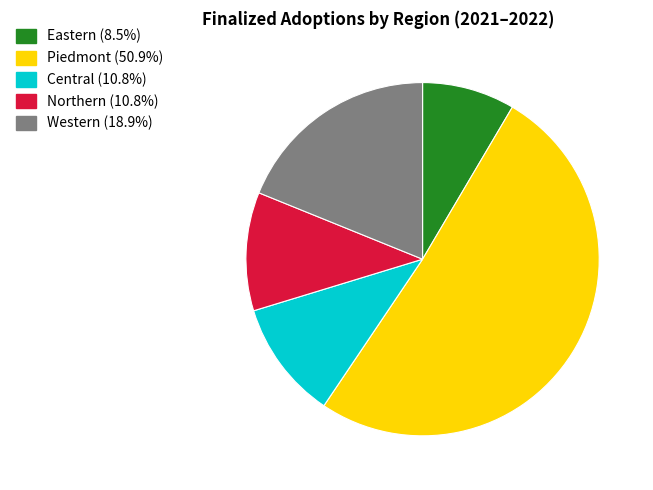

What is the ratio of the value at Piedmont (50.9%) to the value at Western (18.9%)?

2.7